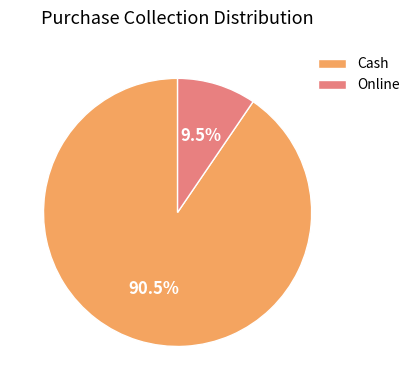

Which has a higher value, Cash or Online?

Cash